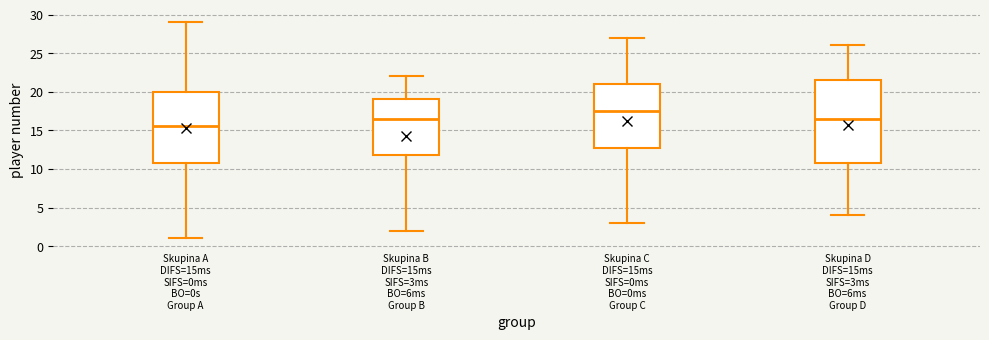

Comparing the boxes themselves (not the whiskers), which one is the tallest?

Skupina D DIFS=15ms SIFS=3ms BO=6ms Group D